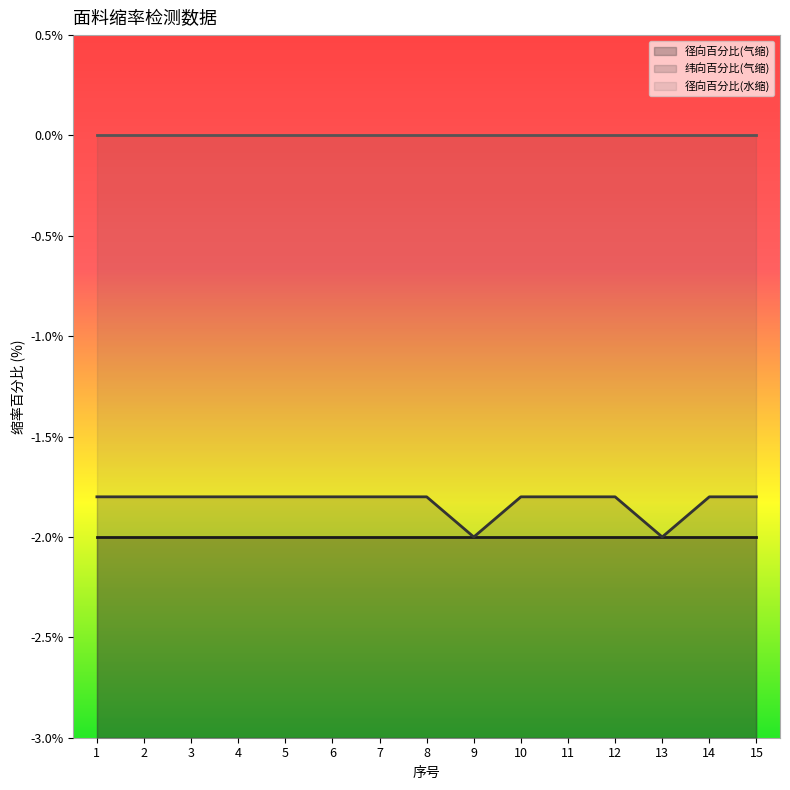

At which category does the chart reach its minimum across all series?

1